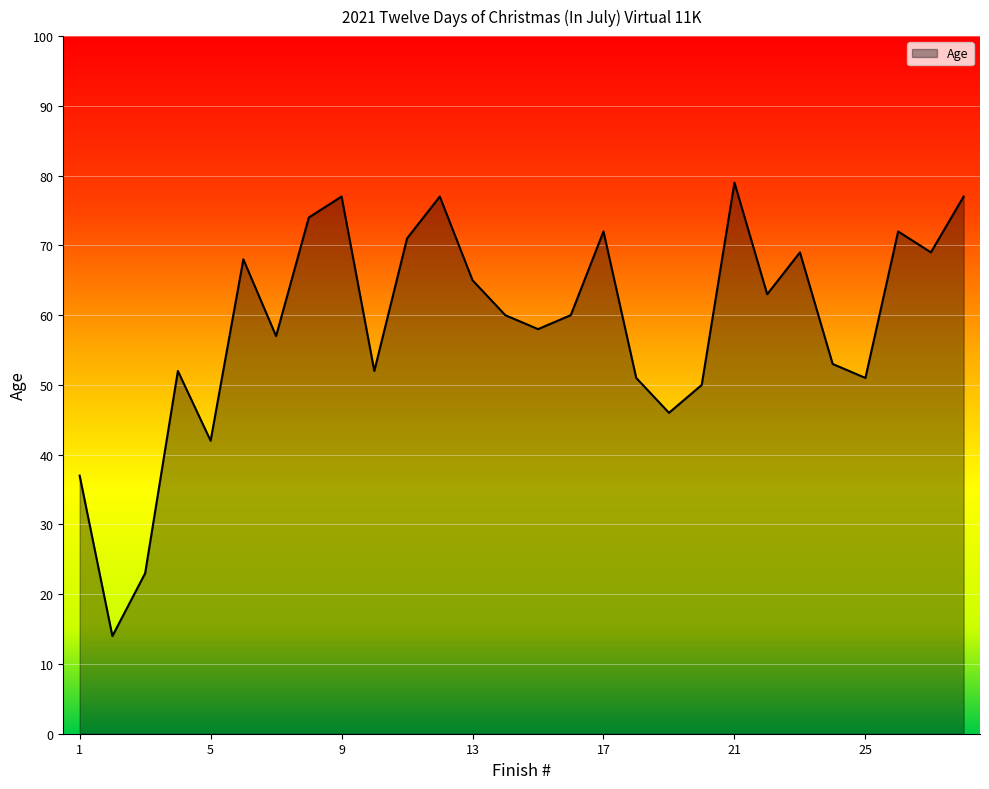

What is the difference between the maximum and minimum values?

65